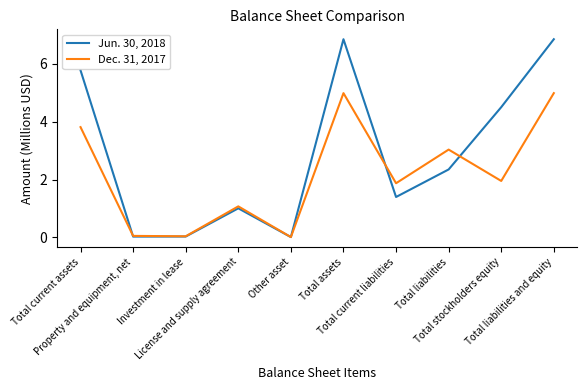

Is it true that Dec. 31, 2017 equals 3.0 at Total liabilities?

True